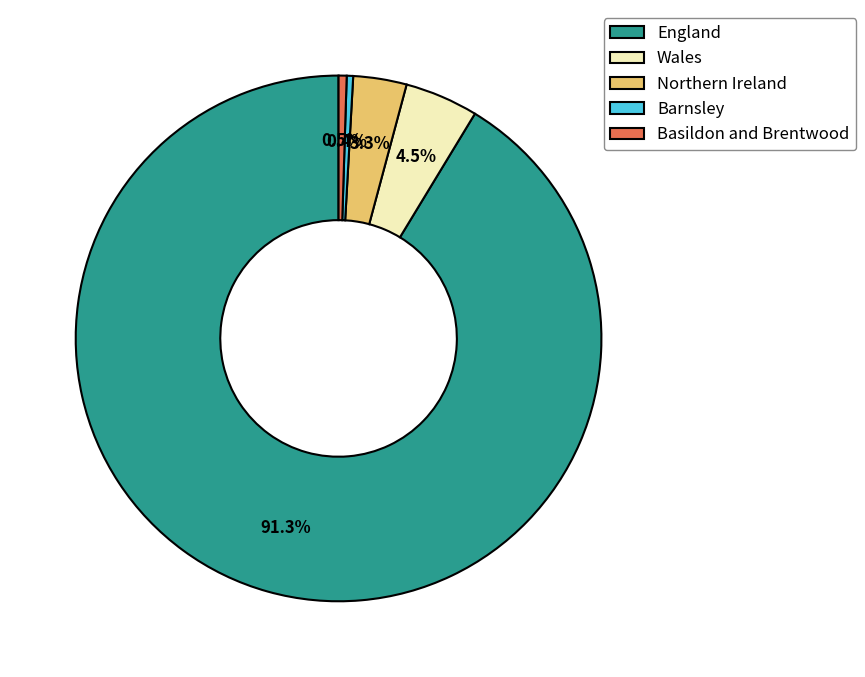

Does Northern Ireland account for over 50% of the chart?

No